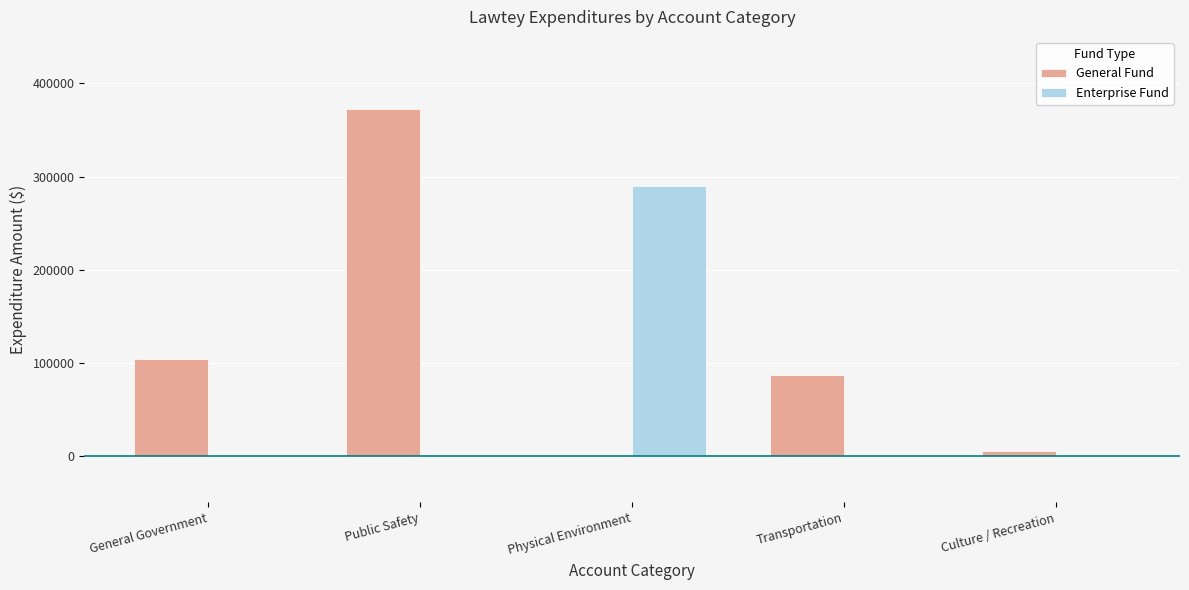

Is it true that Enterprise Fund equals -145322 at Transportation?

False